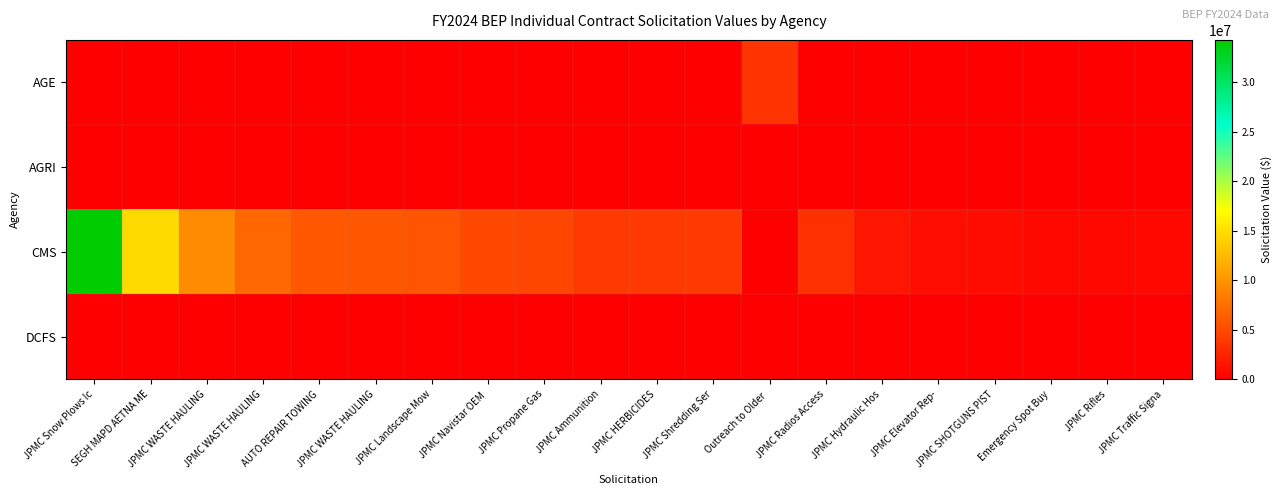

Reading left to right, transcribe all the data shown in this chart.

AGE: JPMC Snow Plows Ic=0	SEGH MAPD AETNA ME=0	JPMC WASTE HAULING=0	JPMC WASTE HAULING=0	AUTO REPAIR TOWING=0	JPMC WASTE HAULING=0	JPMC Landscape Mow=0	JPMC Navistar OEM =0	JPMC Propane Gas=0	JPMC Ammunition=0	JPMC HERBICIDES=0	JPMC Shredding Ser=0	Outreach to Older =3600000	JPMC Radios Access=0	JPMC Hydraulic Hos=0	JPMC Elevator Rep-=0	JPMC SHOTGUNS PIST=0	Emergency Spot Buy=0	JPMC Rifles=0	JPMC Traffic Signa=0
AGRI: JPMC Snow Plows Ic=0	SEGH MAPD AETNA ME=0	JPMC WASTE HAULING=0	JPMC WASTE HAULING=0	AUTO REPAIR TOWING=0	JPMC WASTE HAULING=0	JPMC Landscape Mow=0	JPMC Navistar OEM =0	JPMC Propane Gas=0	JPMC Ammunition=0	JPMC HERBICIDES=0	JPMC Shredding Ser=0	Outreach to Older =0	JPMC Radios Access=0	JPMC Hydraulic Hos=0	JPMC Elevator Rep-=0	JPMC SHOTGUNS PIST=0	Emergency Spot Buy=0	JPMC Rifles=0	JPMC Traffic Signa=0
CMS: JPMC Snow Plows Ic=34270000	SEGH MAPD AETNA ME=14686963	JPMC WASTE HAULING=9386109	JPMC WASTE HAULING=7088427	AUTO REPAIR TOWING=6000000	JPMC WASTE HAULING=5781051	JPMC Landscape Mow=5716316	JPMC Navistar OEM =4842443	JPMC Propane Gas=4791076	JPMC Ammunition=4013451	JPMC HERBICIDES=4000000	JPMC Shredding Ser=4000000	Outreach to Older =0	JPMC Radios Access=3331198	JPMC Hydraulic Hos=1500000	JPMC Elevator Rep-=1039900	JPMC SHOTGUNS PIST=843000	Emergency Spot Buy=667316	JPMC Rifles=623000	JPMC Traffic Signa=620000
DCFS: JPMC Snow Plows Ic=0	SEGH MAPD AETNA ME=0	JPMC WASTE HAULING=0	JPMC WASTE HAULING=0	AUTO REPAIR TOWING=0	JPMC WASTE HAULING=0	JPMC Landscape Mow=0	JPMC Navistar OEM =0	JPMC Propane Gas=0	JPMC Ammunition=0	JPMC HERBICIDES=0	JPMC Shredding Ser=0	Outreach to Older =0	JPMC Radios Access=0	JPMC Hydraulic Hos=0	JPMC Elevator Rep-=0	JPMC SHOTGUNS PIST=0	Emergency Spot Buy=0	JPMC Rifles=0	JPMC Traffic Signa=0